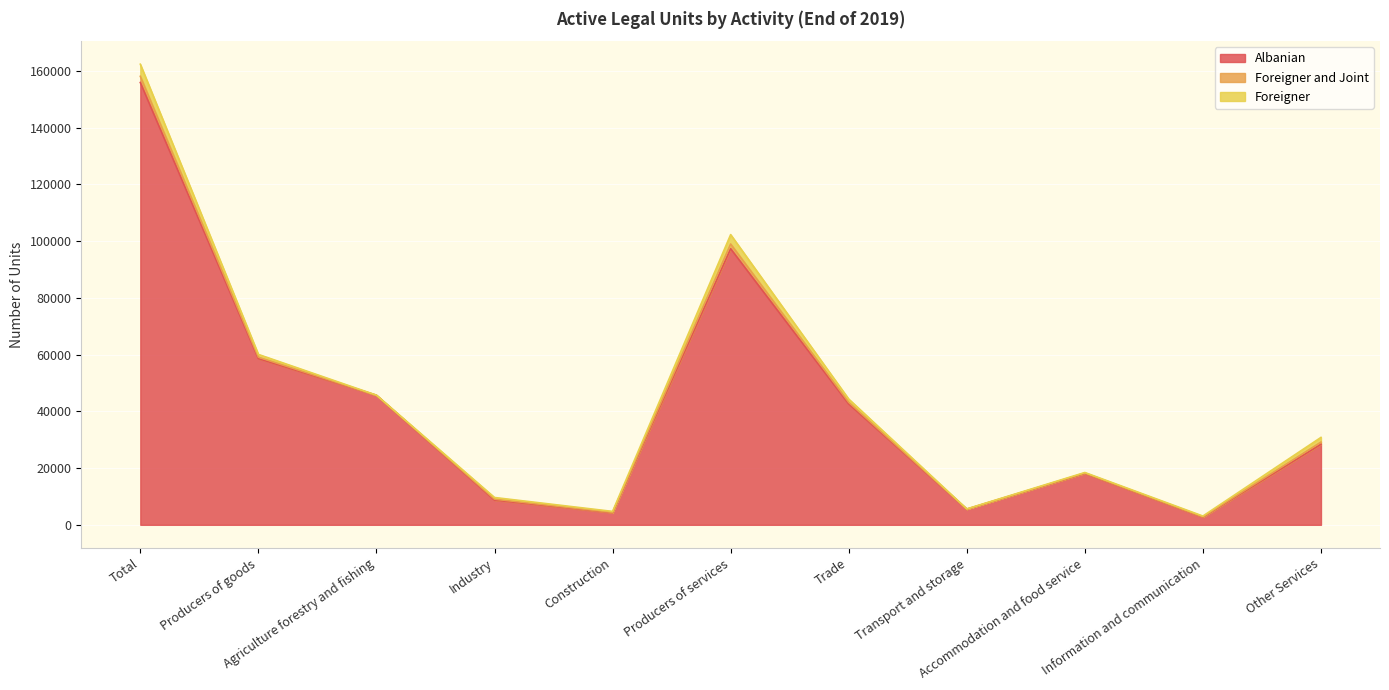

What is the minimum value for Albanian?

2692